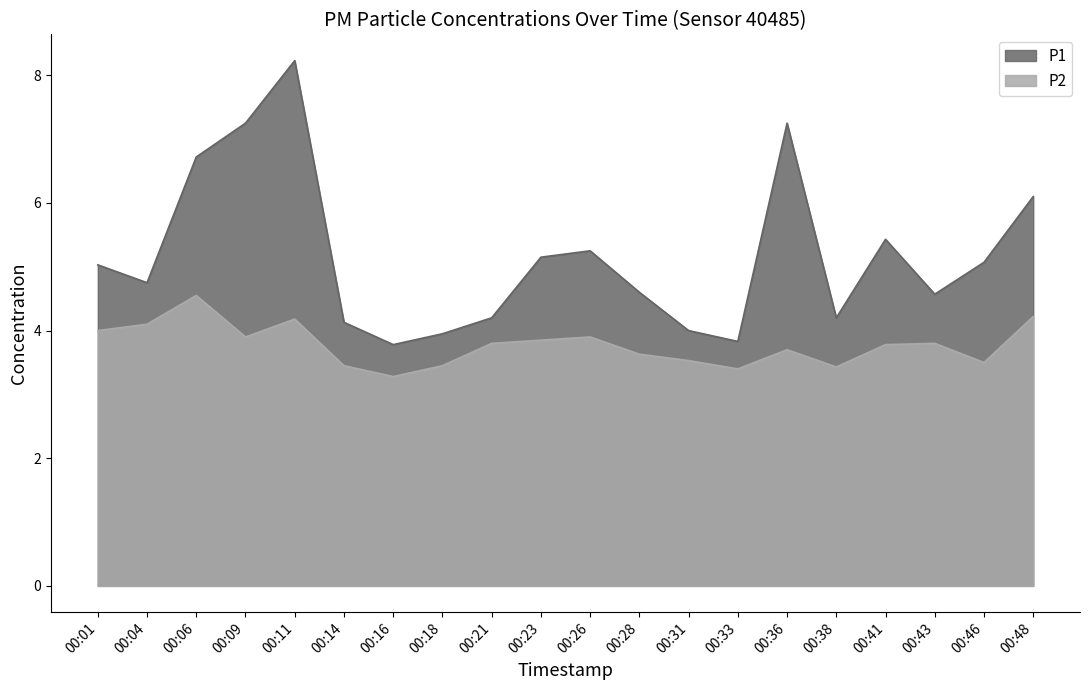

List the series in order of their overall mean, lowest first.

P2, P1